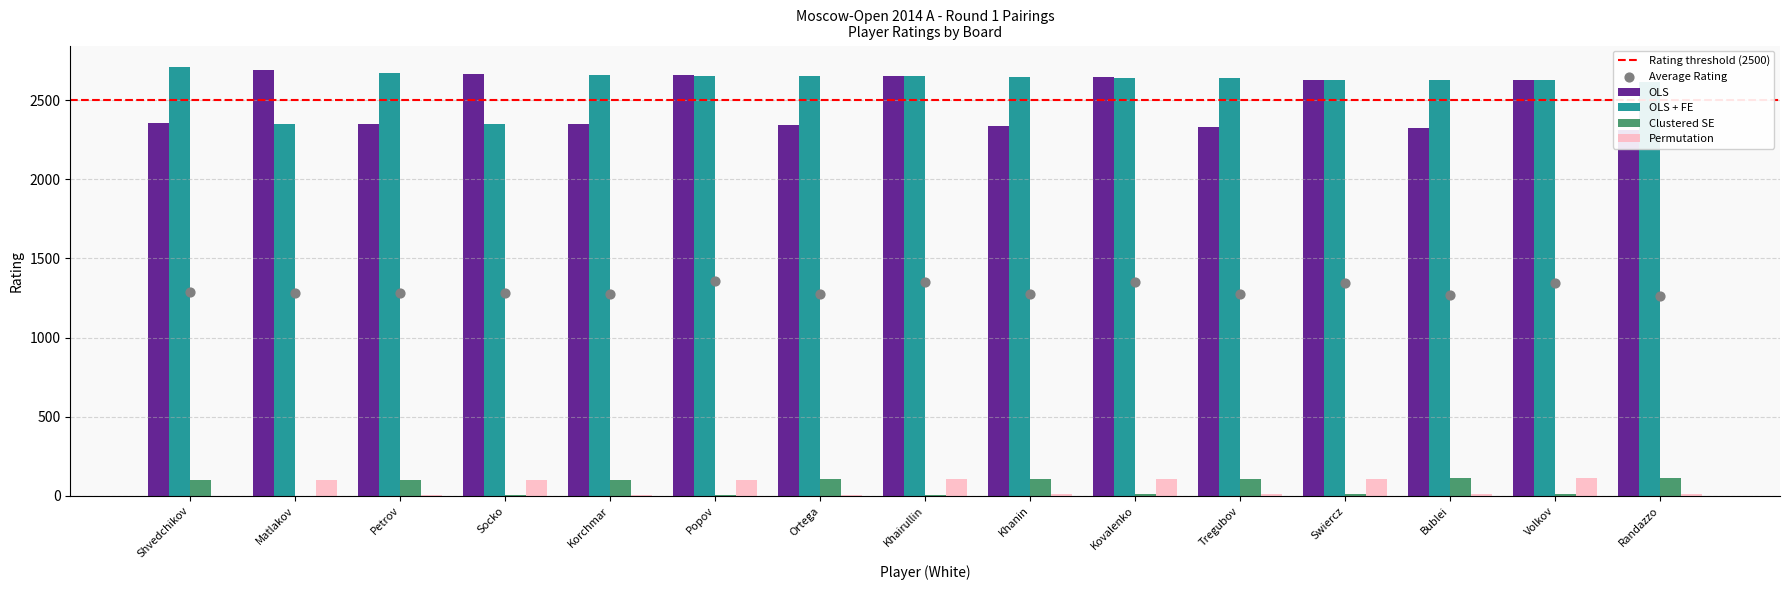

Is the value of OLS + FE at Ortega greater than the value of OLS at Popov?

No